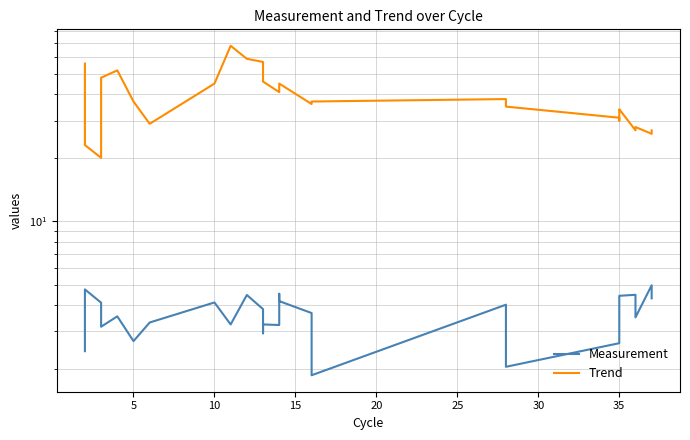

The Measurement series shows 3.3 at 30. True or false?

True